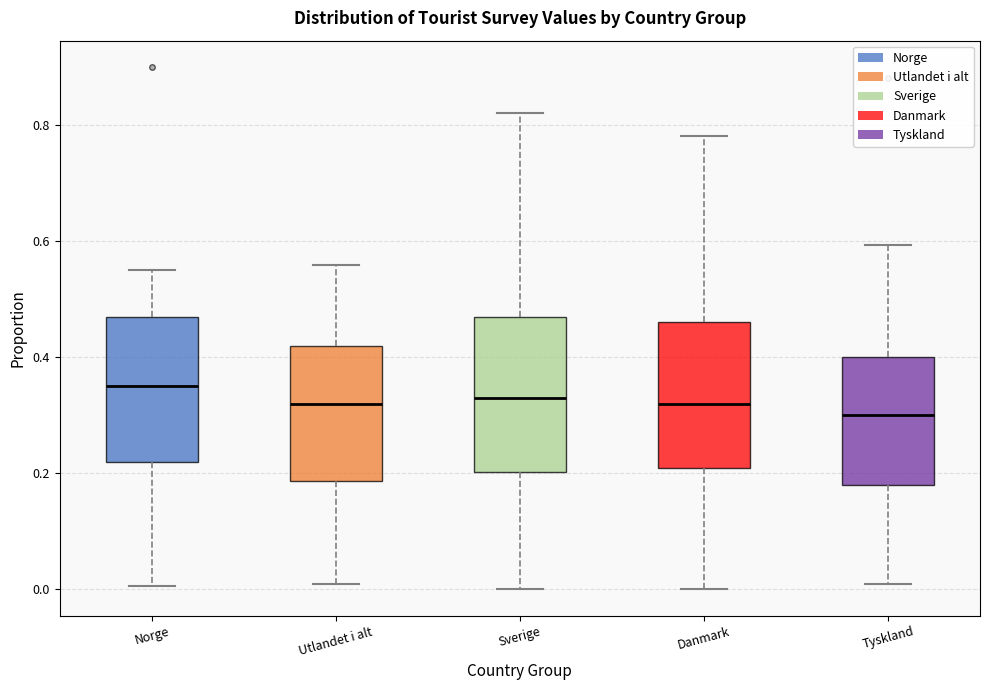

Which box's median line is the lowest?

Tyskland